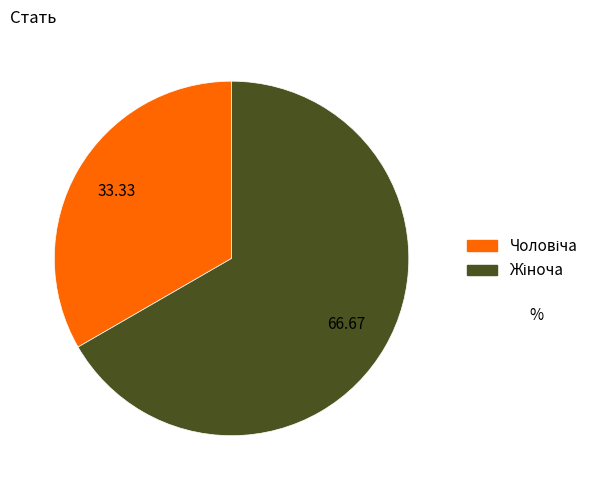

Does any single category account for the majority?

Yes